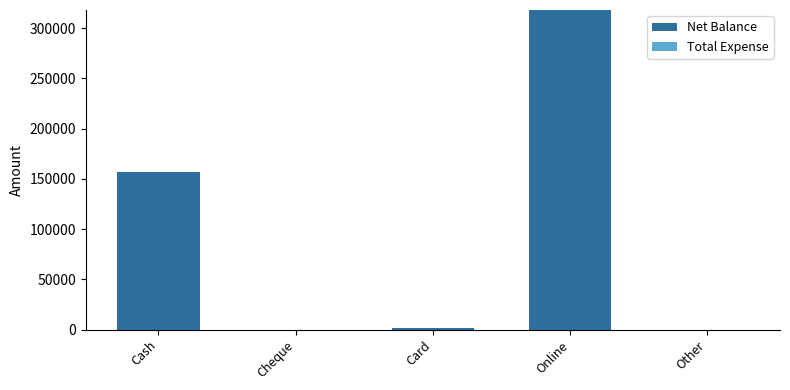

What is the sum of all values?

477100